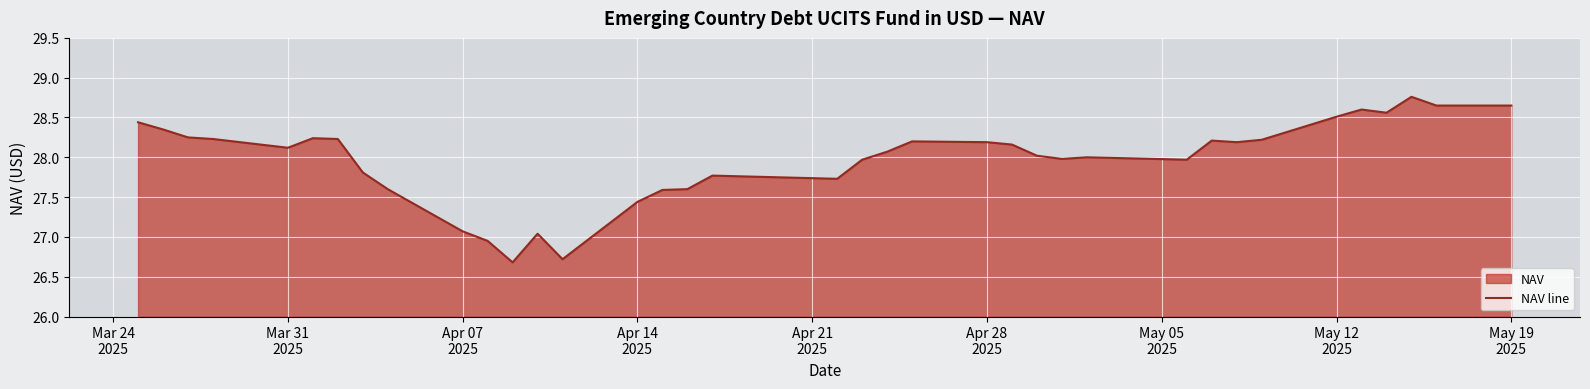

How many lines are shown in the chart?

1